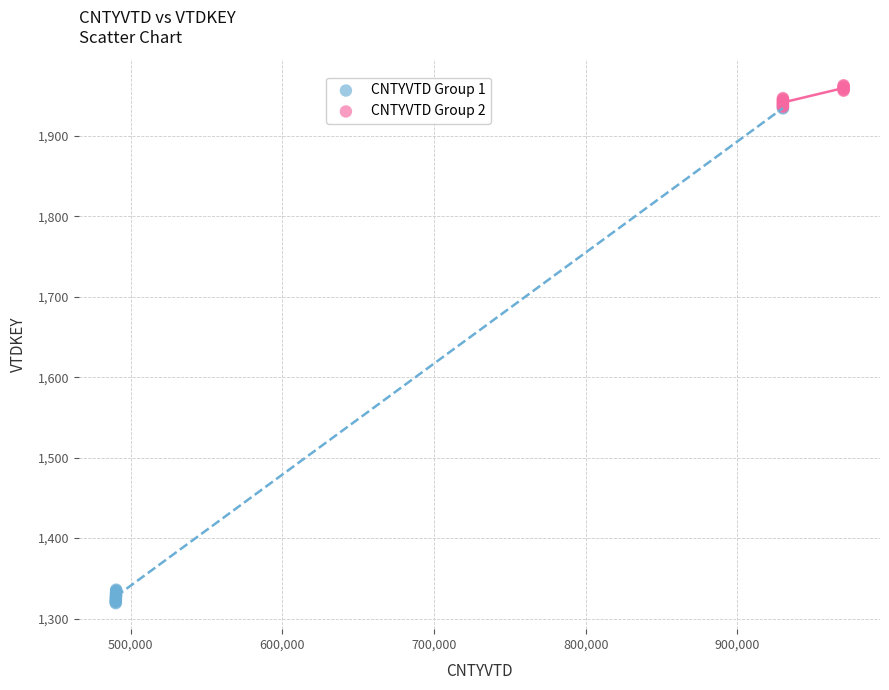

Which series has the largest Y range (max minus min)?

CNTYVTD Group 1